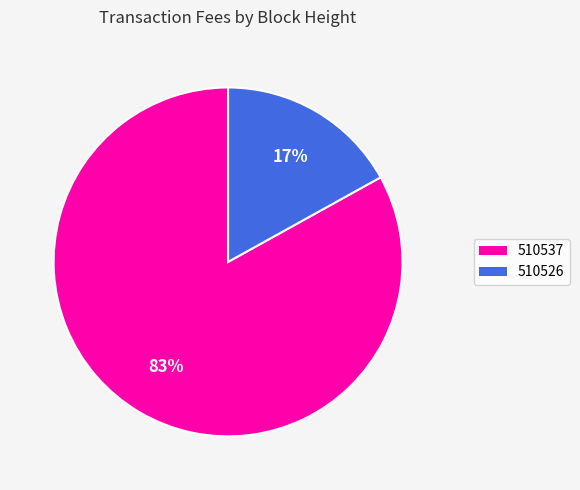

Rank the categories by value from highest to lowest.

510537, 510526